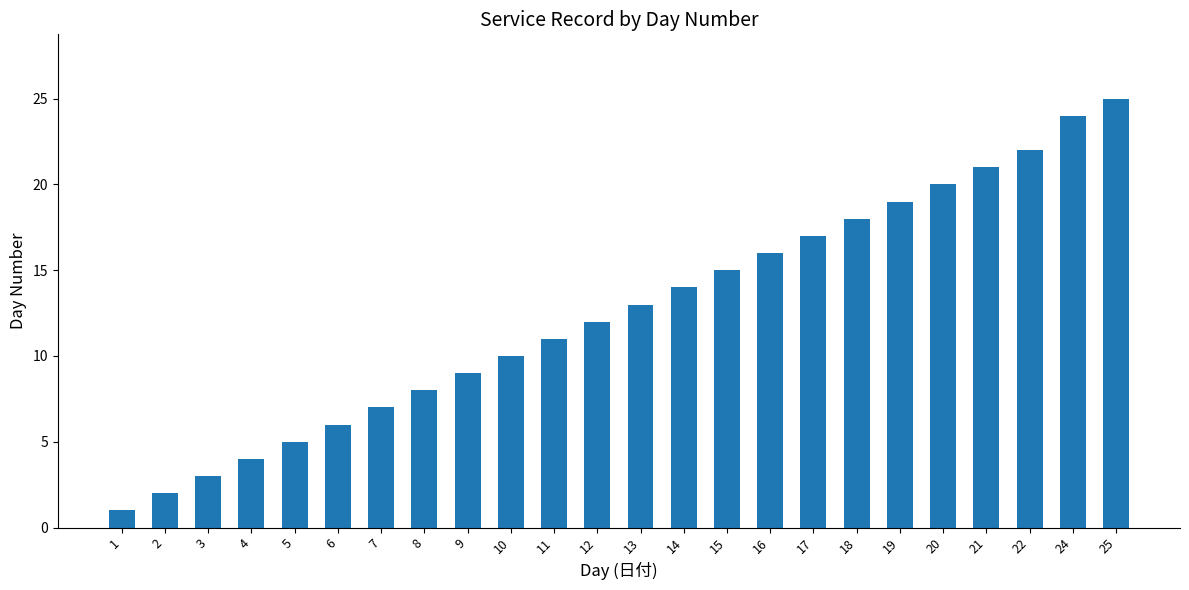

Reading right to left, list all the values displayed in this chart.

25=25	24=24	22=22	21=21	20=20	19=19	18=18	17=17	16=16	15=15	14=14	13=13	12=12	11=11	10=10	9=9	8=8	7=7	6=6	5=5	4=4	3=3	2=2	1=1